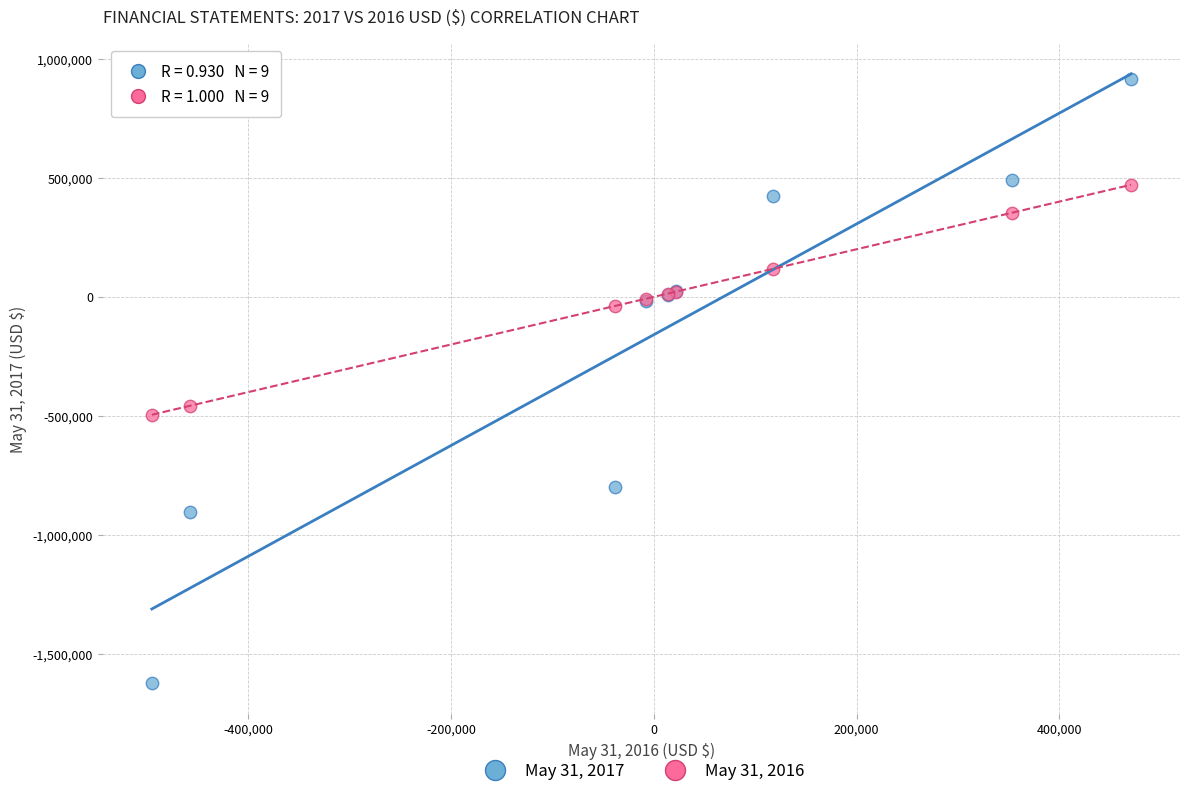

Which series reaches the maximum Y coordinate?

May 31, 2017